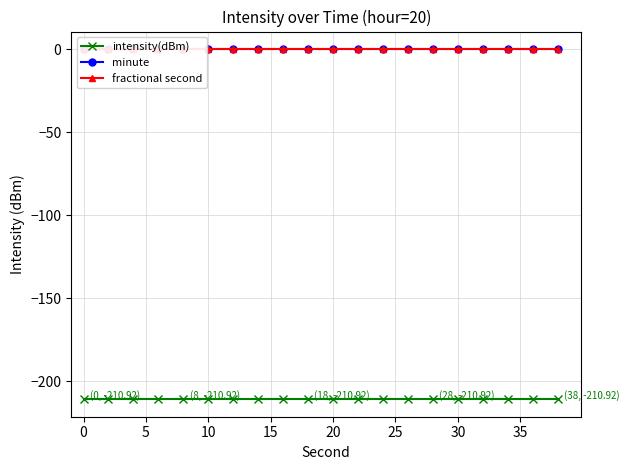

Reading right to left, what are all the values shown in this chart?

intensity(dBm): -210.9	-210.9	-210.9	-210.9	-210.9	-210.9	-210.9	-210.9	-210.9	-210.9	-210.9	-210.9	-210.9	-210.9	-210.9	-210.9	-210.9	-210.9	-210.9	-210.9
minute: 0.0	0.0	0.0	0.0	0.0	0.0	0.0	0.0	0.0	0.0	0.0	0.0	0.0	0.0	0.0	0.0	0.0	0.0	0.0	0.0
fractional second: 0.0	0.0	0.0	0.0	0.0	0.0	0.0	0.0	0.0	0.0	0.0	0.0	0.0	0.0	0.0	0.0	0.0	0.0	0.0	0.0